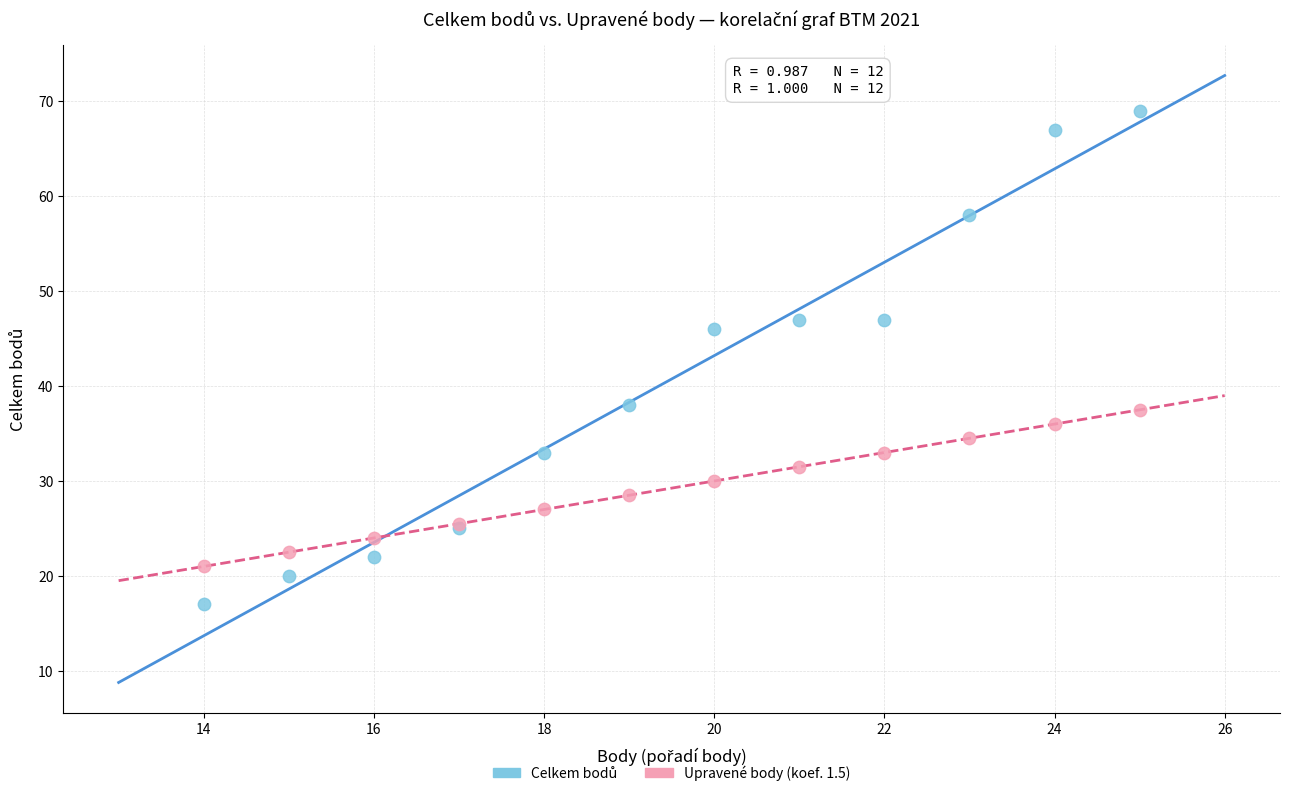

What is the X range (max minus min) for the scatter plot?

11.0